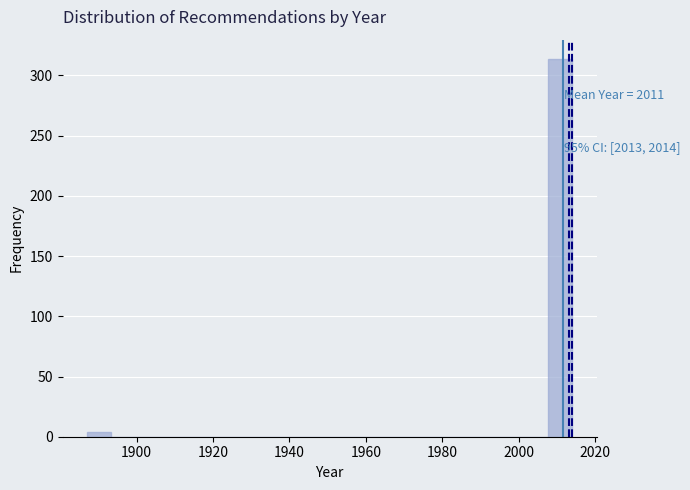

Read against the x-axis, roughly where is the centre of the tallest bar?

2010